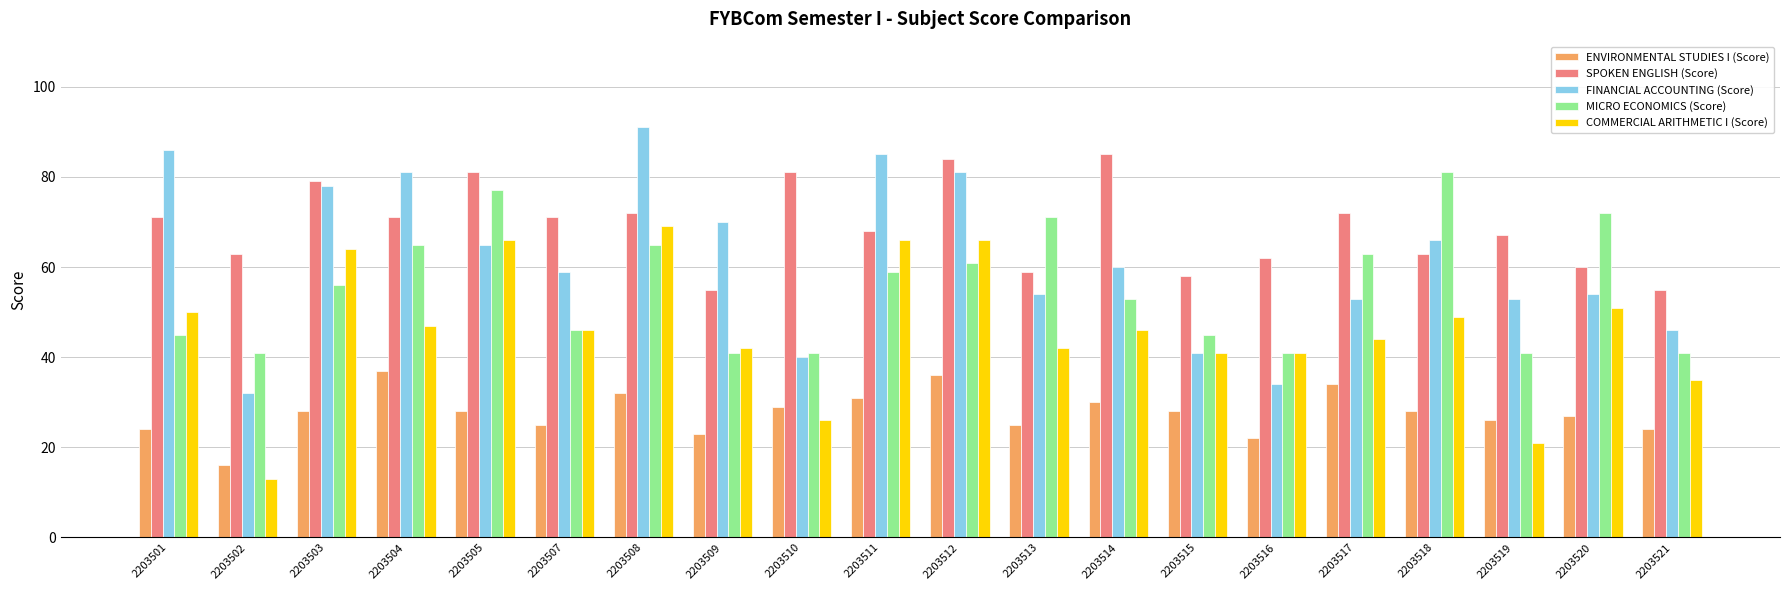

Rank the series at 2203505 from lowest to highest value.

ENVIRONMENTAL STUDIES I (Score), FINANCIAL ACCOUNTING (Score), COMMERCIAL ARITHMETIC I (Score), MICRO ECONOMICS (Score), SPOKEN ENGLISH (Score)